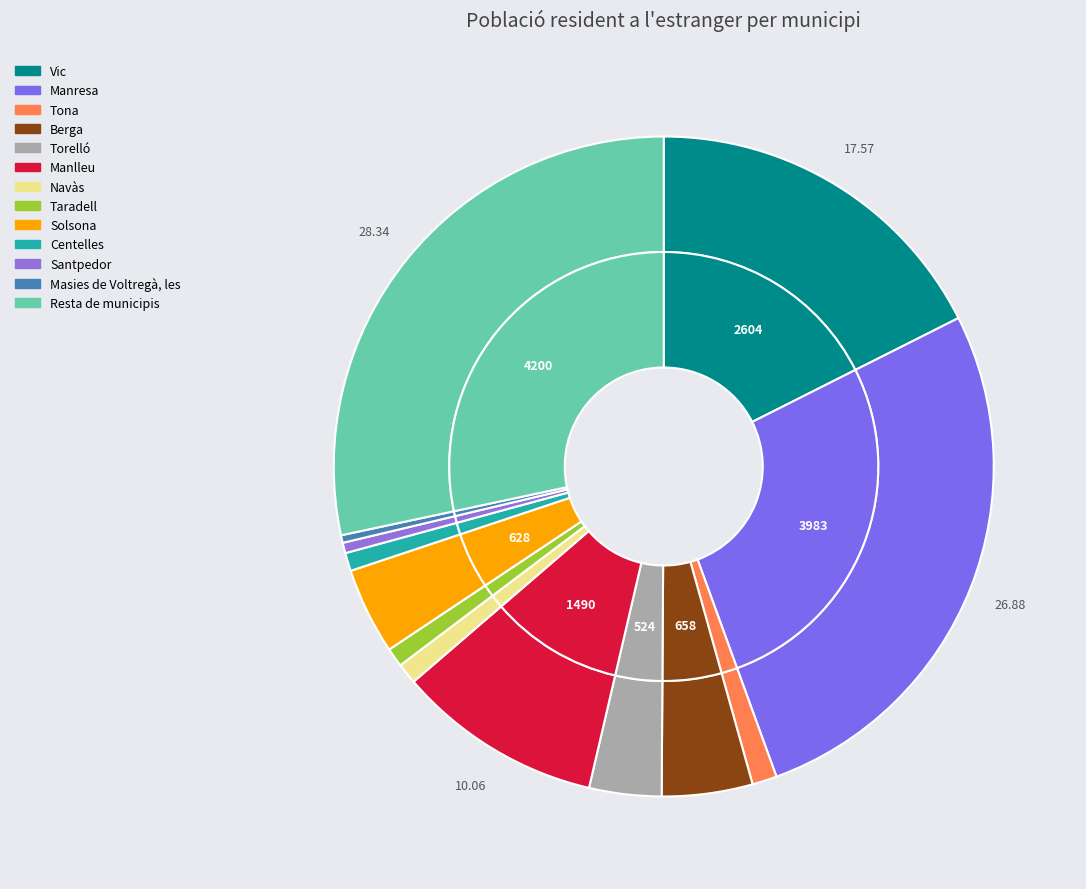

The Navàs slice represents 1% of the pie. True or false?

True